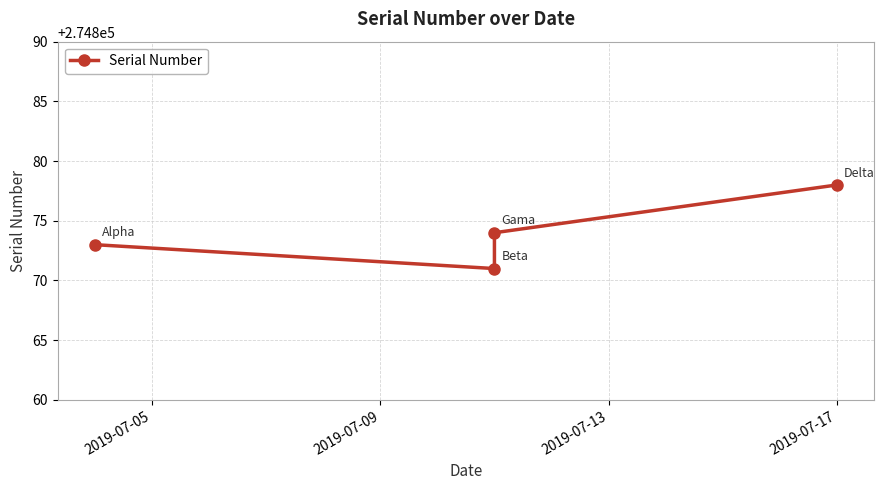

How many lines are shown in the chart?

1